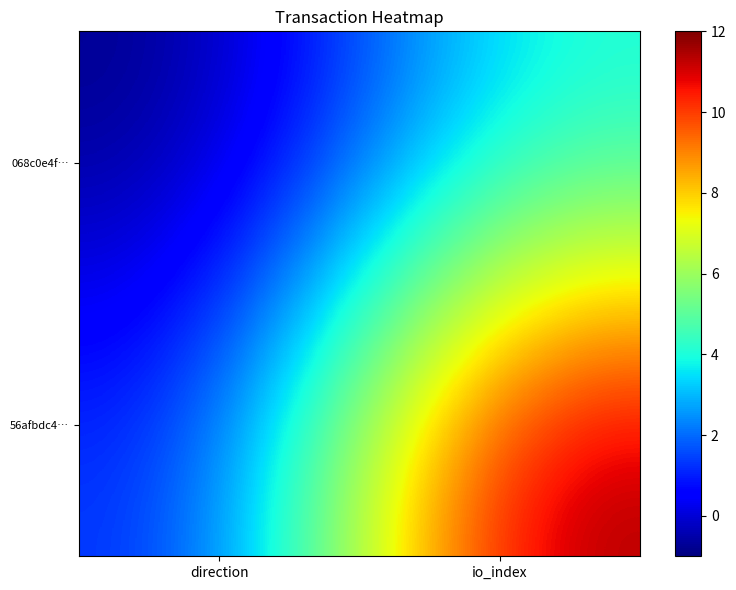

At how many categories does at least one series exceed 11?

1